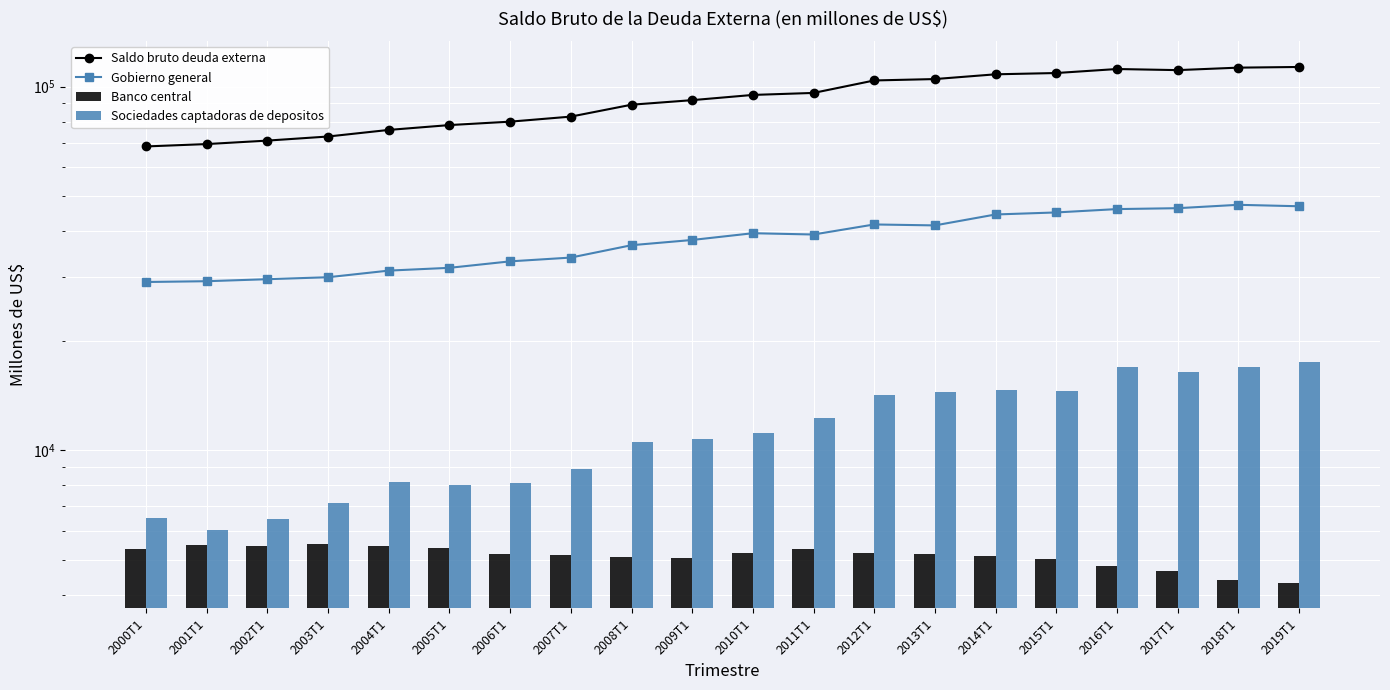

Reading left to right, transcribe all the data shown in this chart.

Saldo bruto deuda externa: 2000T1=68508.8	2001T1=69543.1	2002T1=71090.0	2003T1=72956.2	2004T1=76065.8	2005T1=78434.2	2006T1=80154.6	2007T1=82756.8	2008T1=89238.1	2009T1=91854.7	2010T1=94943.0	2011T1=96156.1	2012T1=104063.2	2013T1=104984.2	2014T1=108195.6	2015T1=109076.4	2016T1=111880.9	2017T1=111100.2	2018T1=112859.7	2019T1=113343.4
Gobierno general: 2000T1=29023.7	2001T1=29168.8	2002T1=29543.0	2003T1=29913.0	2004T1=31195.7	2005T1=31750.8	2006T1=33078.1	2007T1=33882.4	2008T1=36643.3	2009T1=37877.9	2010T1=39533.7	2011T1=39211.8	2012T1=41789.4	2013T1=41540.0	2014T1=44518.6	2015T1=45095.2	2016T1=46063.2	2017T1=46326.0	2018T1=47329.8	2019T1=46894.1
Banco central: 2000T1=5356.1	2001T1=5495.1	2002T1=5451.5	2003T1=5534.1	2004T1=5439.1	2005T1=5395.2	2006T1=5175.8	2007T1=5144.7	2008T1=5081.8	2009T1=5038.5	2010T1=5213.1	2011T1=5356.6	2012T1=5224.1	2013T1=5191.8	2014T1=5119.8	2015T1=5019.0	2016T1=4792.9	2017T1=4651.0	2018T1=4386.4	2019T1=4319.1
Sociedades captadoras de depositos: 2000T1=6502.9	2001T1=6037.1	2002T1=6483.1	2003T1=7173.5	2004T1=8174.0	2005T1=7999.0	2006T1=8115.1	2007T1=8850.3	2008T1=10544.5	2009T1=10747.3	2010T1=11123.5	2011T1=12274.6	2012T1=14150.3	2013T1=14474.1	2014T1=14608.1	2015T1=14583.4	2016T1=16886.5	2017T1=16425.0	2018T1=16926.5	2019T1=17449.7